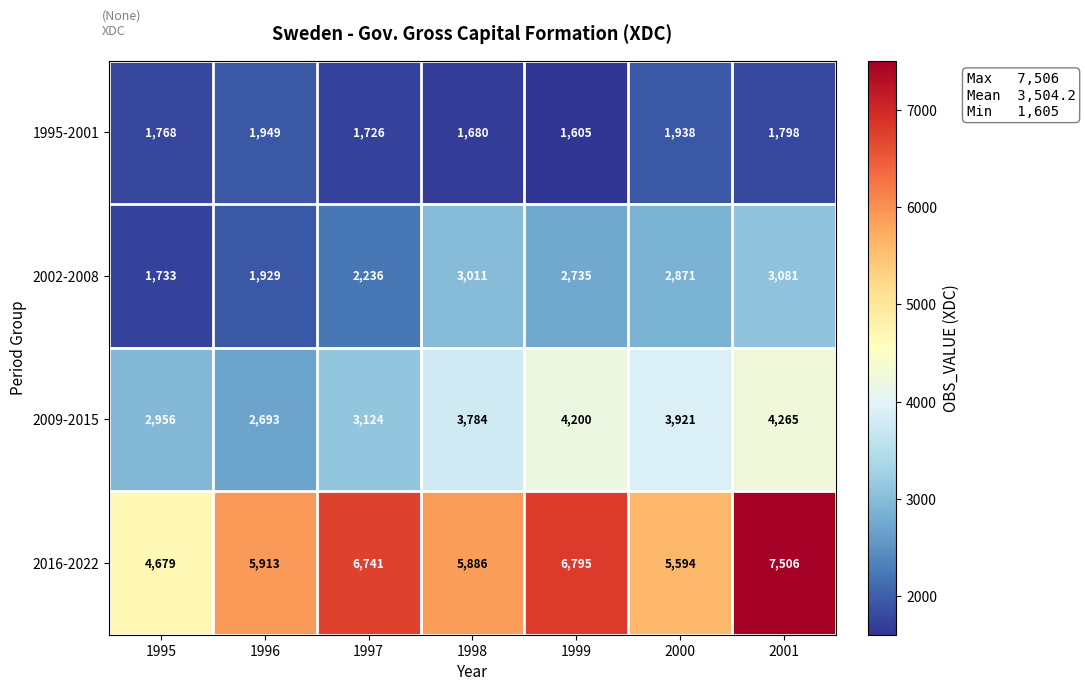

Which series has the largest total across all categories?

2016-2022